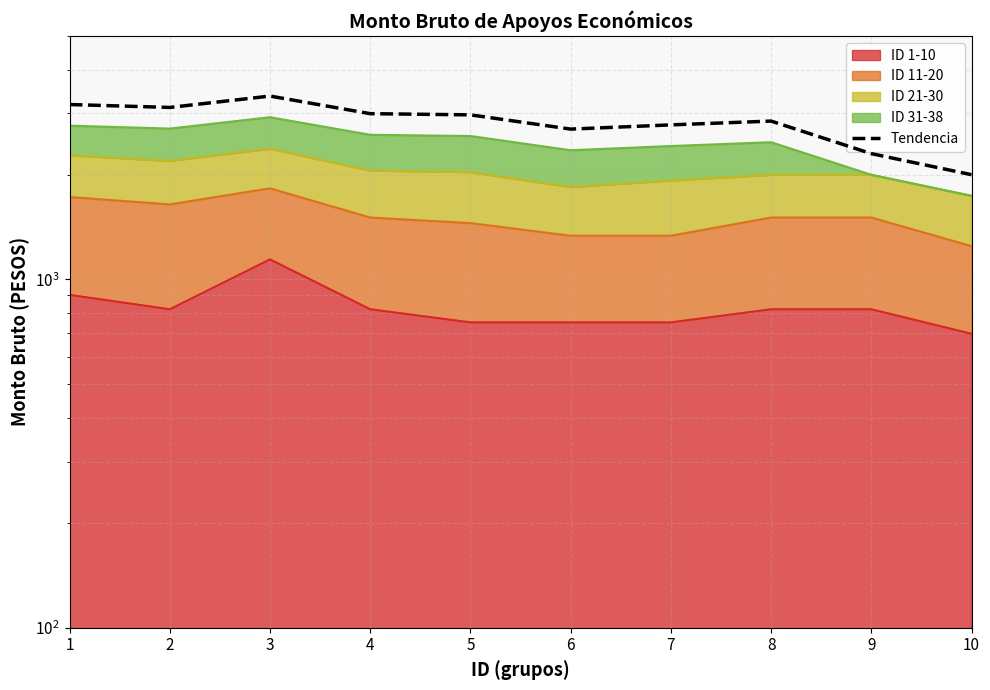

True or false: there are more than 0 points higher than both neighbors.

True